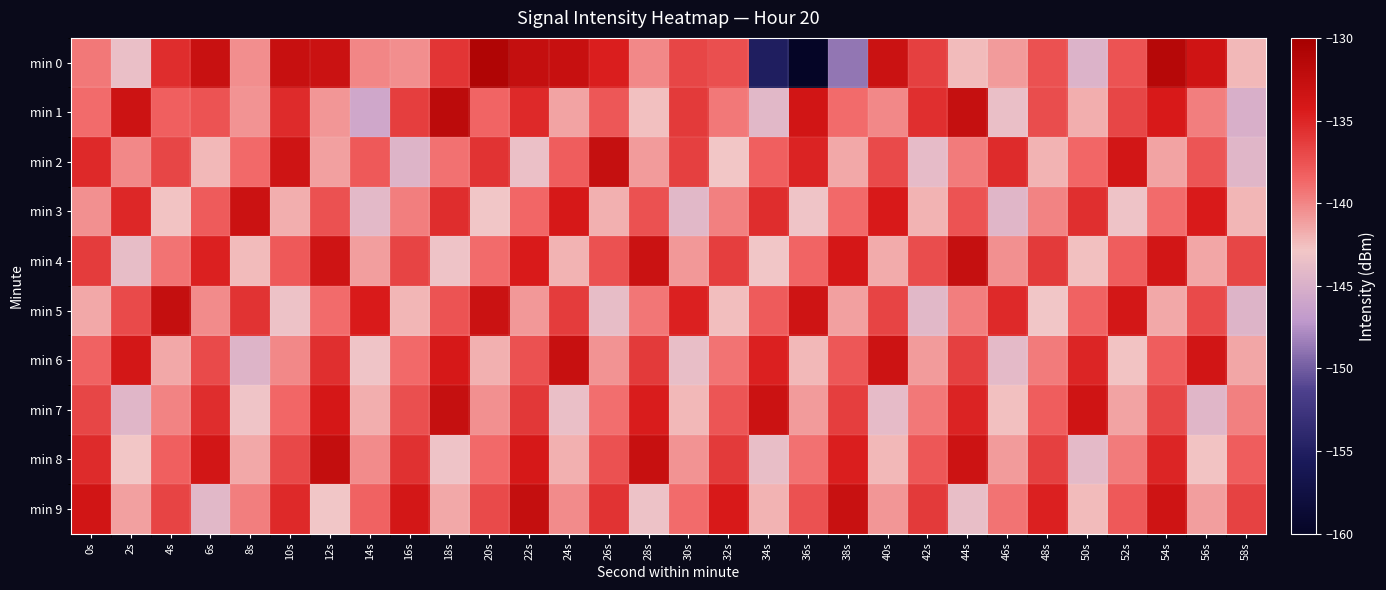

Which series has the widest spread of values?

min 0